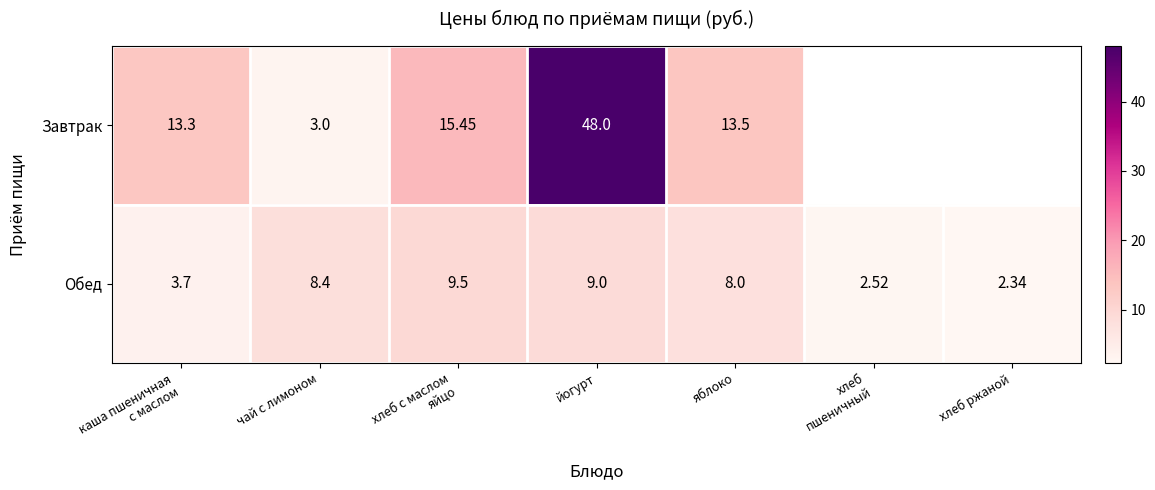

What is the maximum value for Завтрак?

48.0